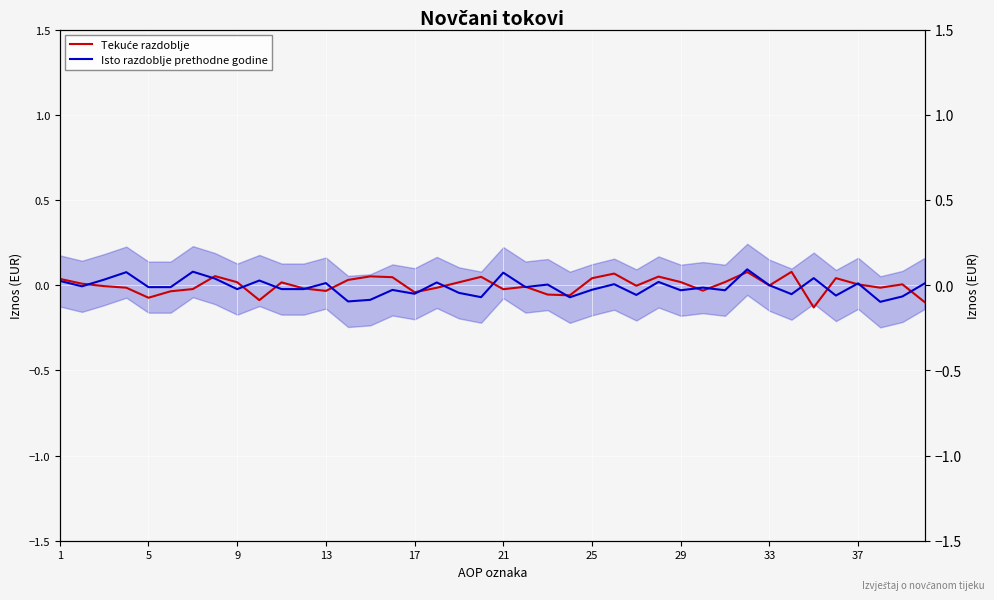

Rank the series by their average value, from lowest to highest.

Isto razdoblje prethodne godine, Tekuće razdoblje